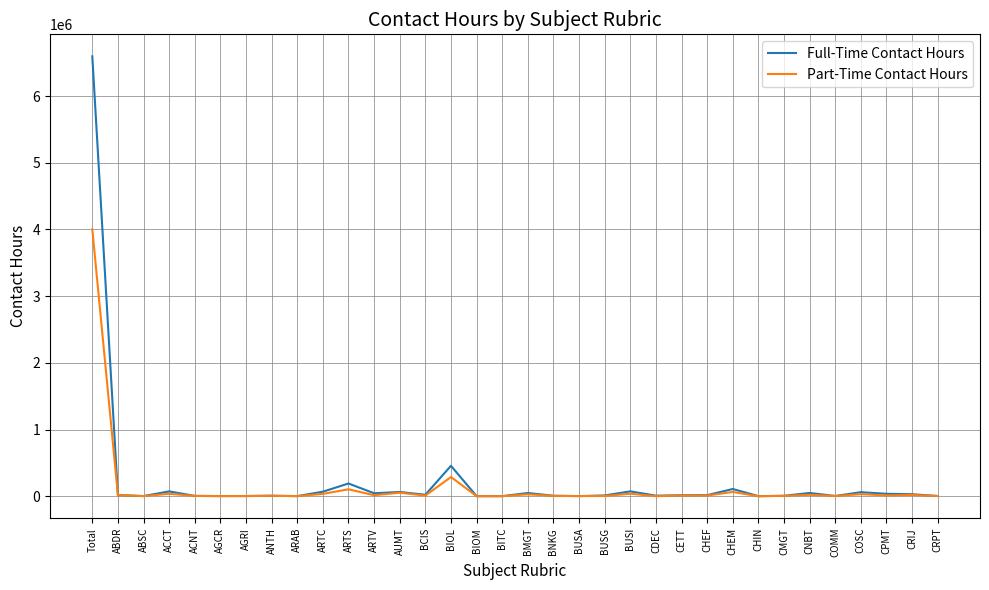

At which category does the chart reach its peak across all series?

Total